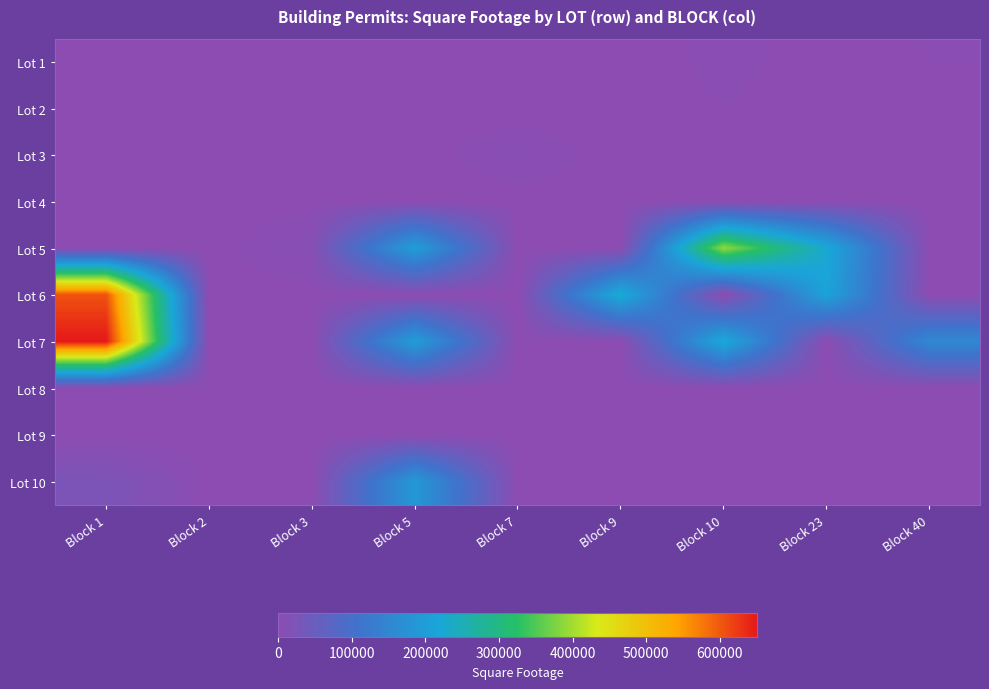

How many data points does each series have?

9